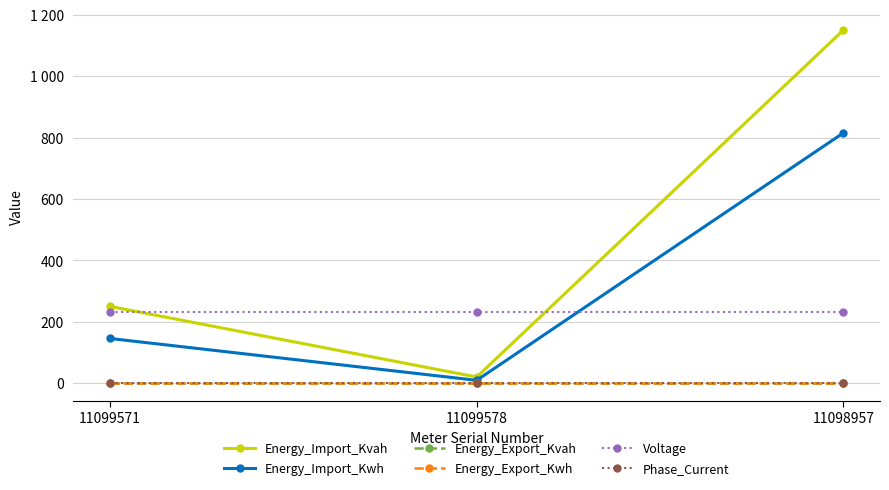

What is the label of the 3rd point from the right?

11099571